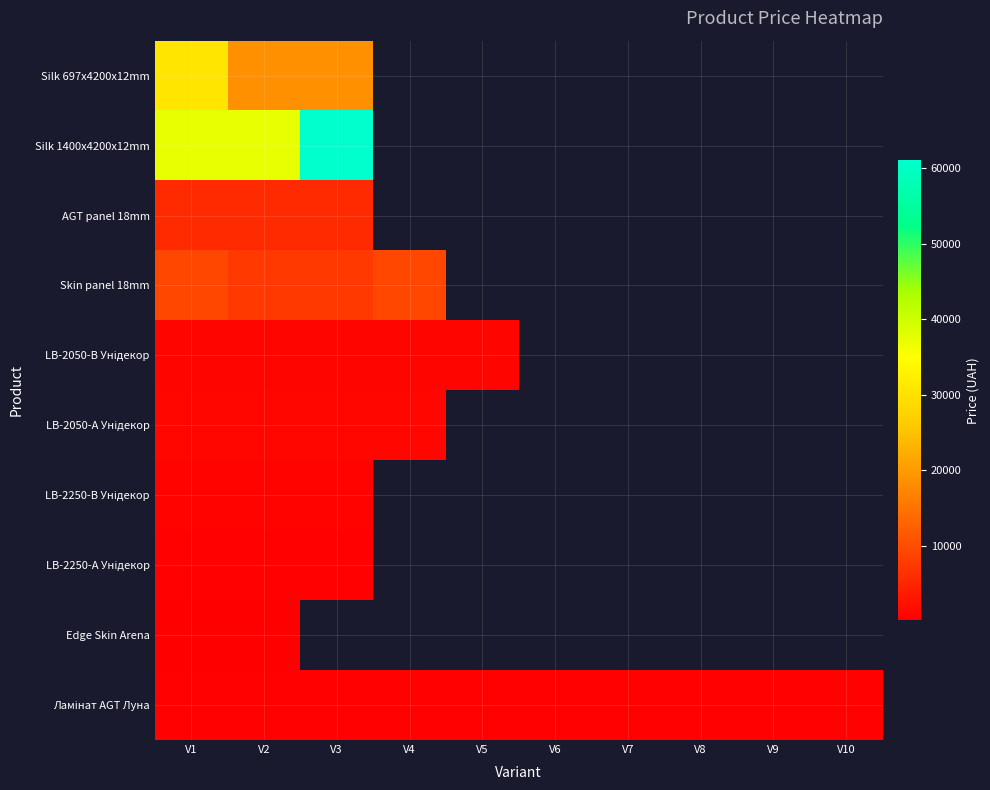

Which category has the highest value in the LB-2250-В Унідекор series?

V1